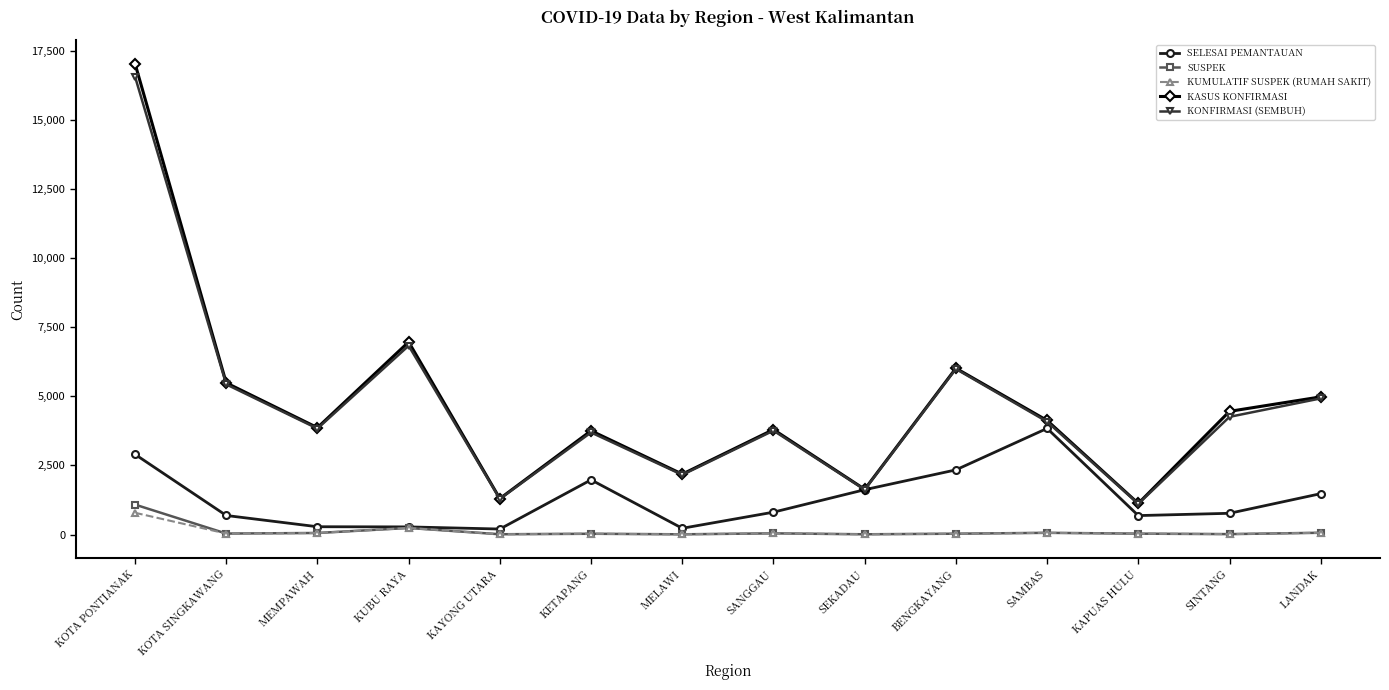

The value of KASUS KONFIRMASI at SEKADAU is 1638. True or false?

True